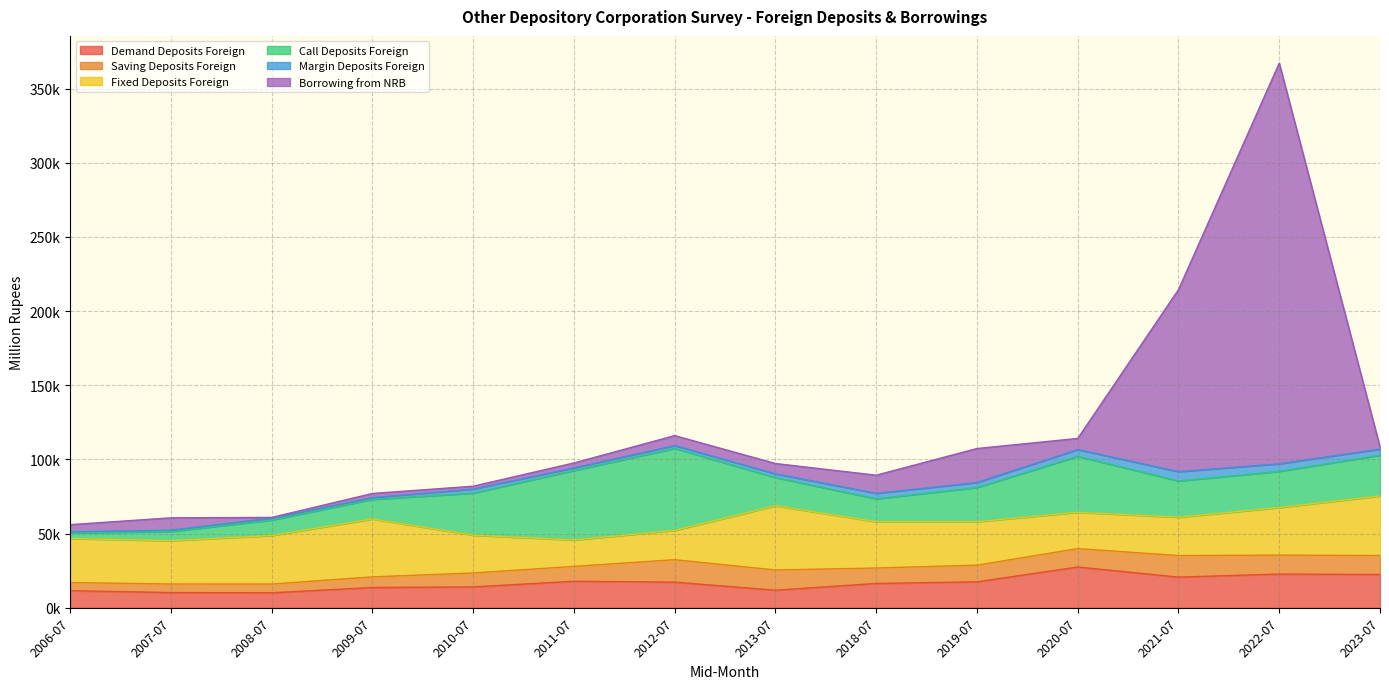

Rank the categories by Margin Deposits Foreign value from lowest to highest.

2006-07, 2007-07, 2009-07, 2008-07, 2011-07, 2012-07, 2013-07, 2010-07, 2019-07, 2018-07, 2023-07, 2020-07, 2022-07, 2021-07